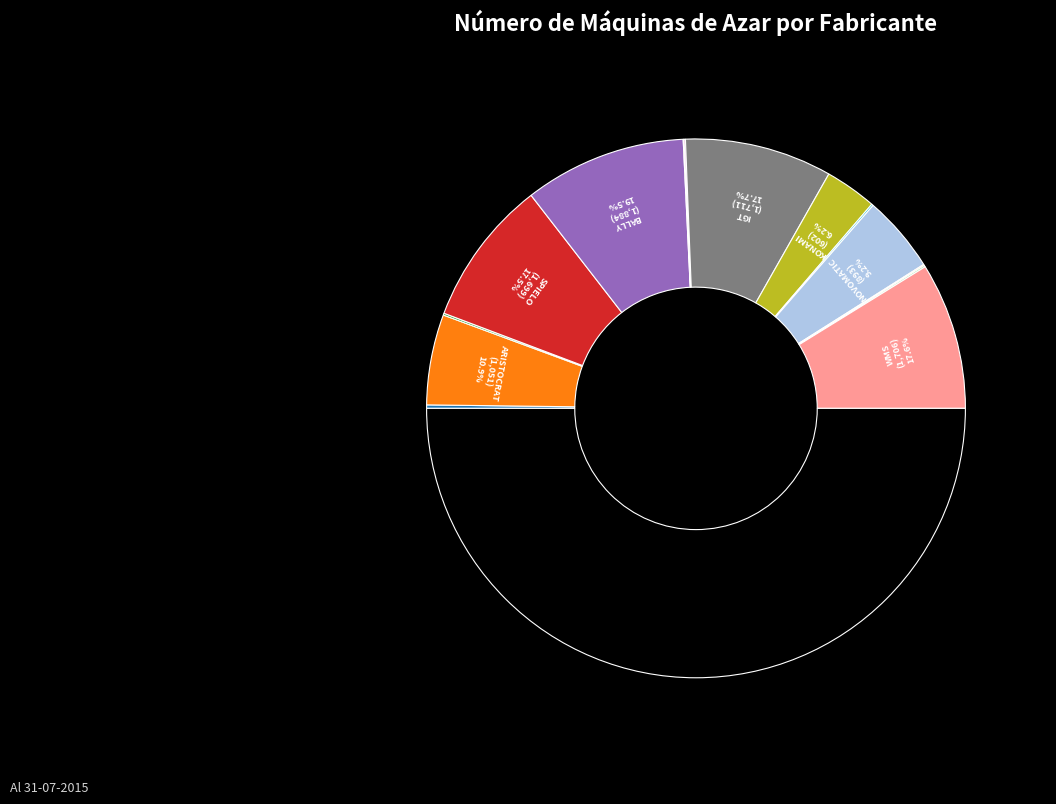

Is it true that UNDESA is 0% of the pie?

True